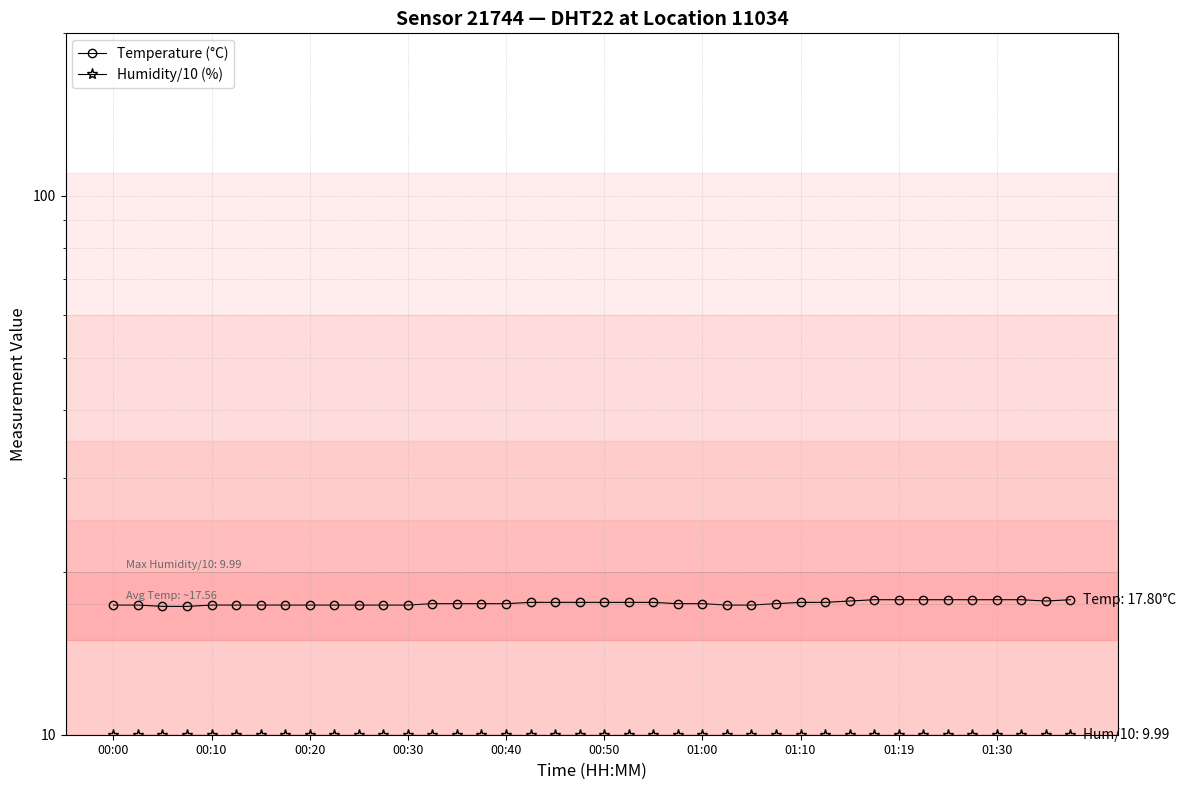

At how many categories does at least one series exceed 10?

40